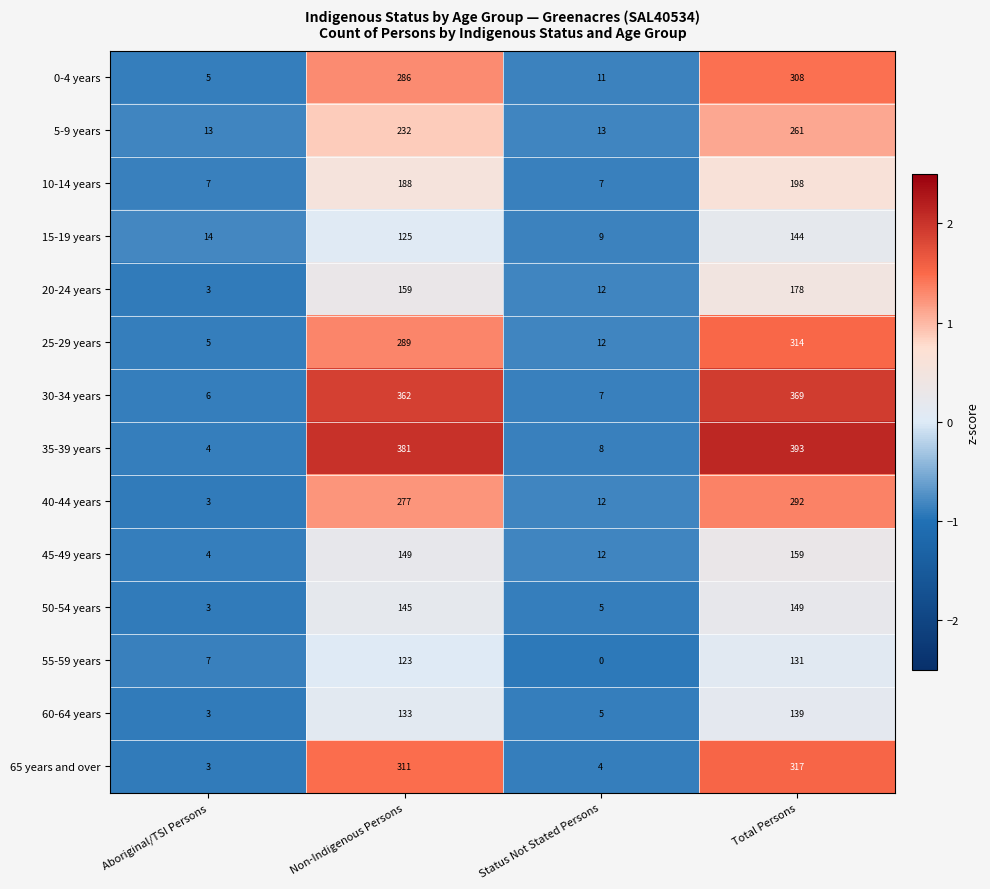

Is it true that 10-14 years equals 12 at Aboriginal/TSI Persons?

False